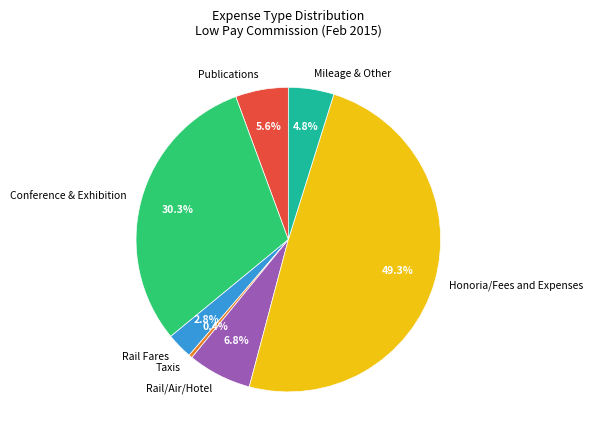

What percentage is the Rail Fares slice, to the nearest percent?

3%